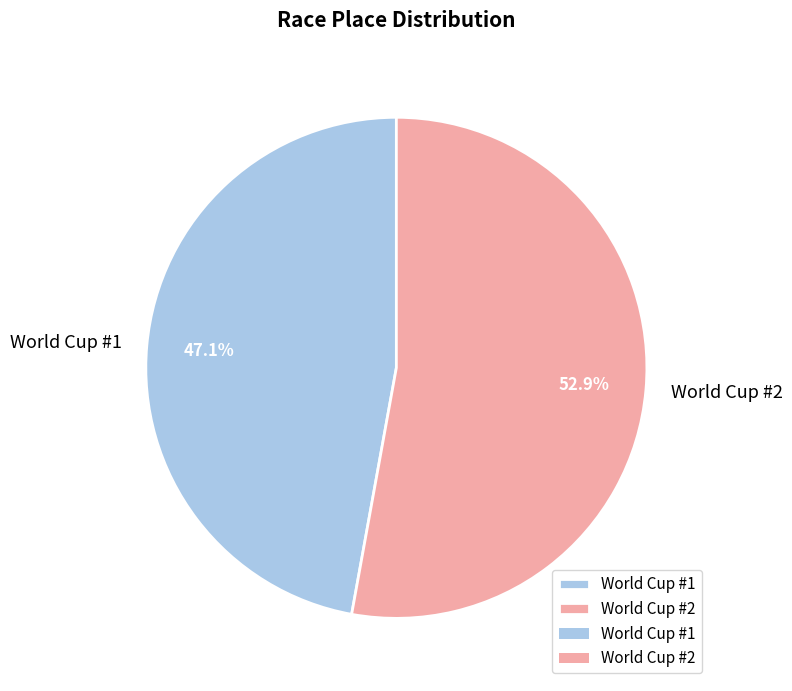

Rank the categories by value from highest to lowest.

World Cup #2, World Cup #1